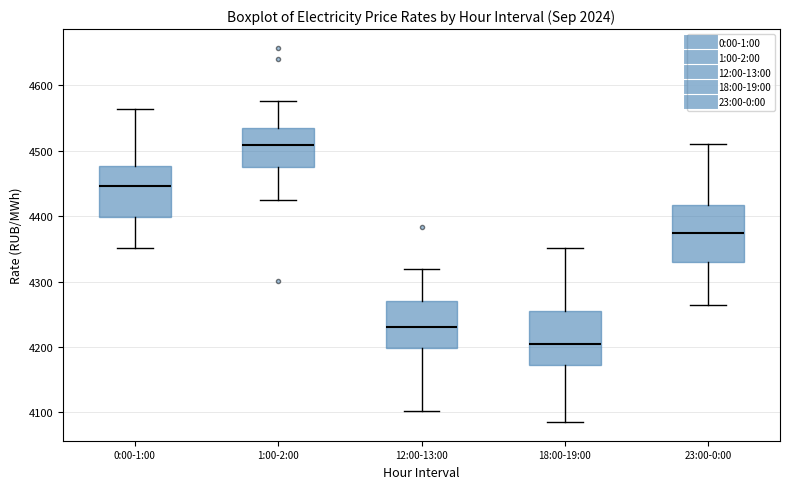

Where does the median line of the box for 18:00-19:00 sit on the y-axis? The values are not printed on the chart, so give them approximately, as read against the axis.

4210